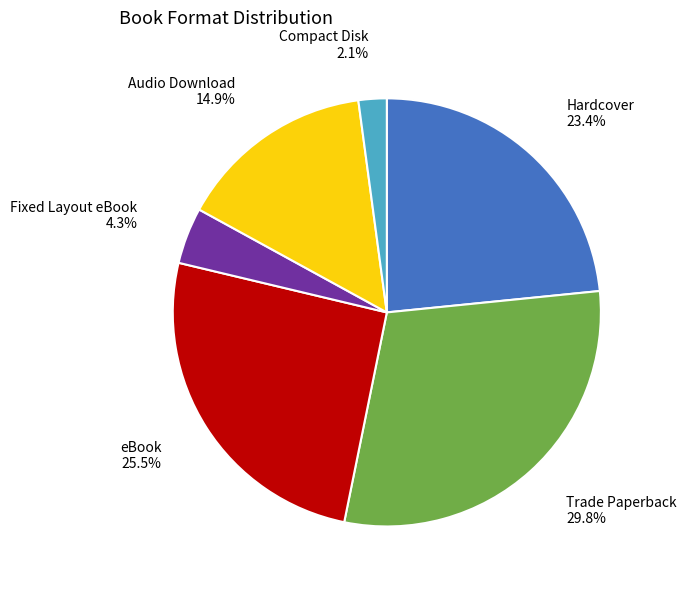

Is there any slice that represents more than half of the pie?

No